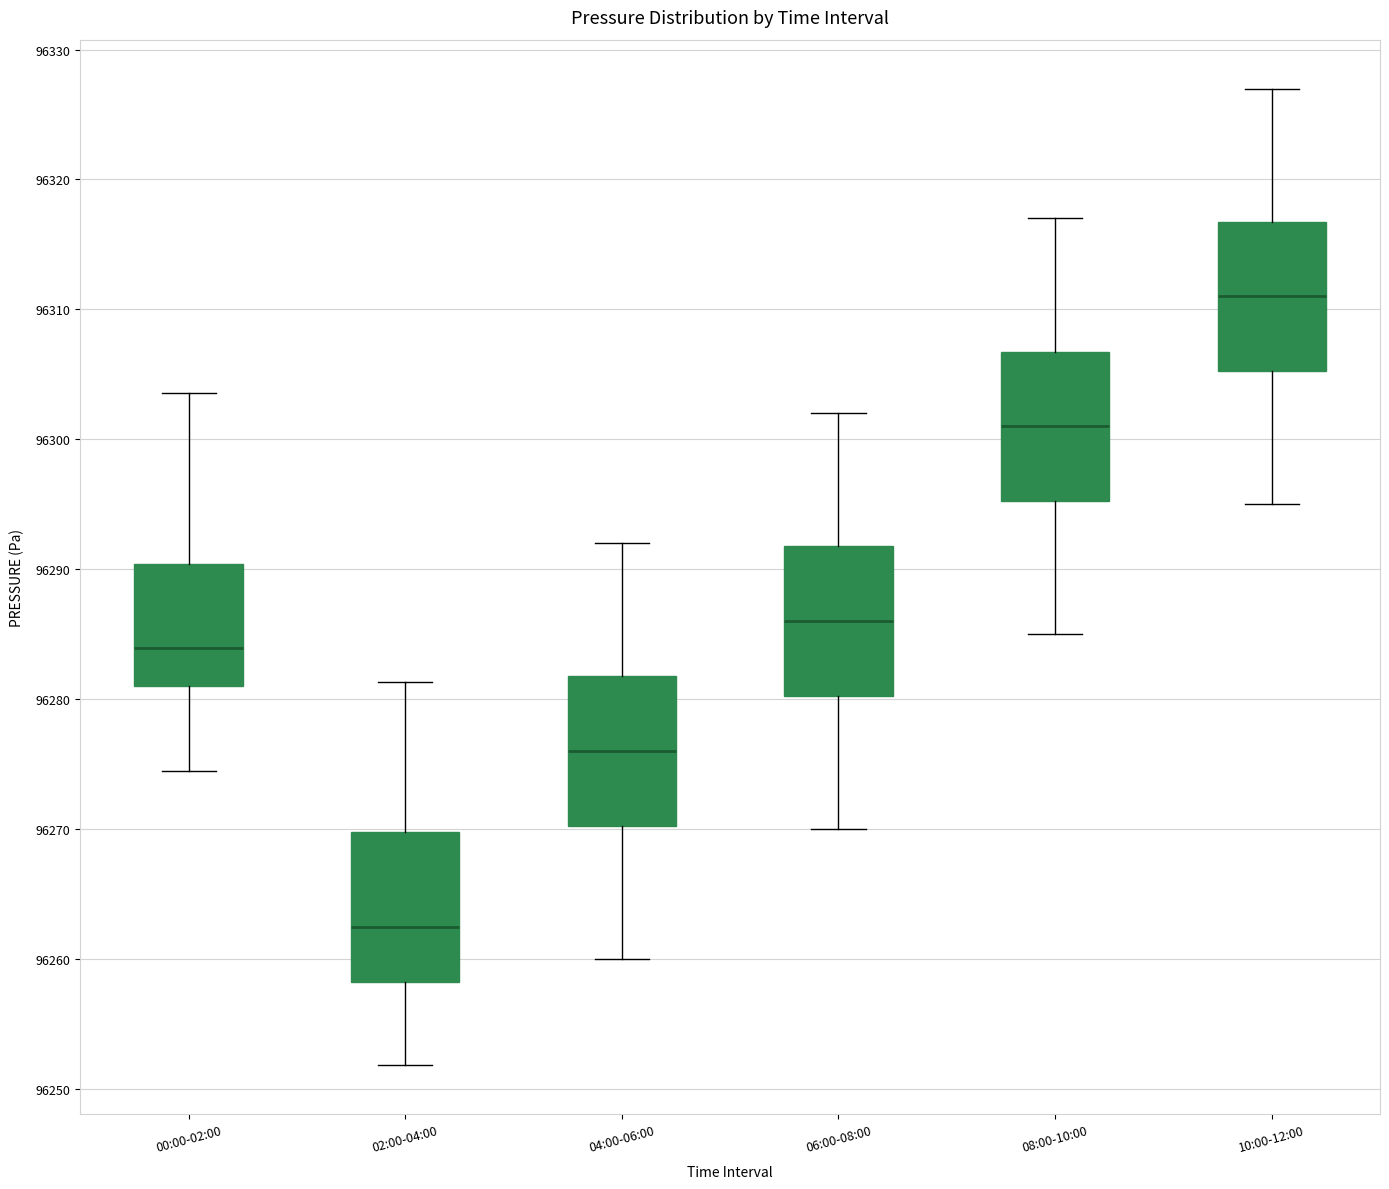

Reading left to right, read every box against the y-axis: the position of its median line, the range the box covers, and the ends of its whiskers. The values are not printed on the chart, so give them approximately, as read against the axis.

00:00-02:00: median 96284, box 96281 to 96290, whiskers 96275 to 96304
02:00-04:00: median 96263, box 96258 to 96270, whiskers 96252 to 96281
04:00-06:00: median 96276, box 96270 to 96282, whiskers 96260 to 96292
06:00-08:00: median 96286, box 96280 to 96292, whiskers 96270 to 96302
08:00-10:00: median 96301, box 96295 to 96307, whiskers 96285 to 96317
10:00-12:00: median 96311, box 96305 to 96317, whiskers 96295 to 96327